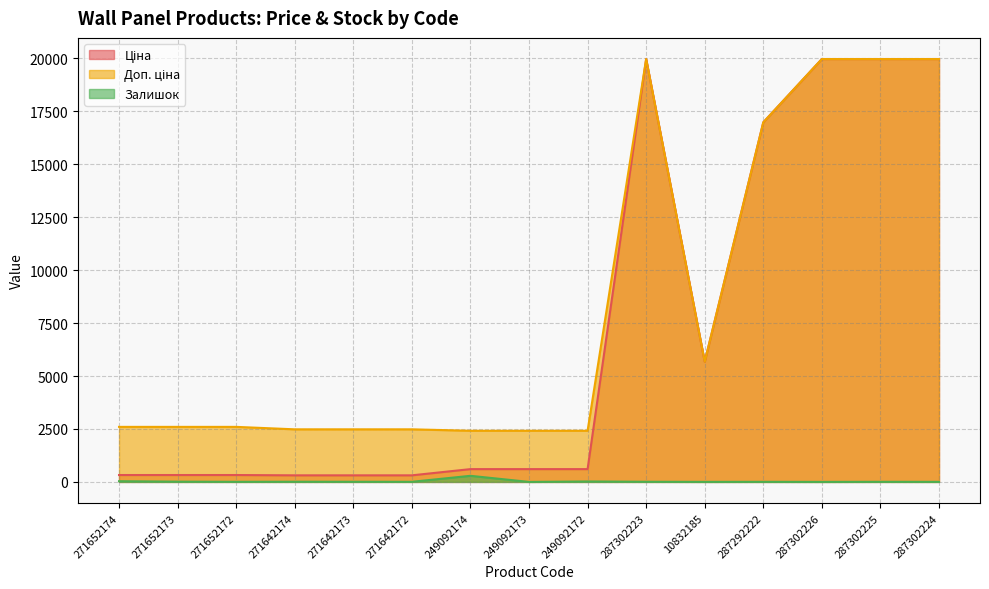

How many data points in Ціна are above 603?

9